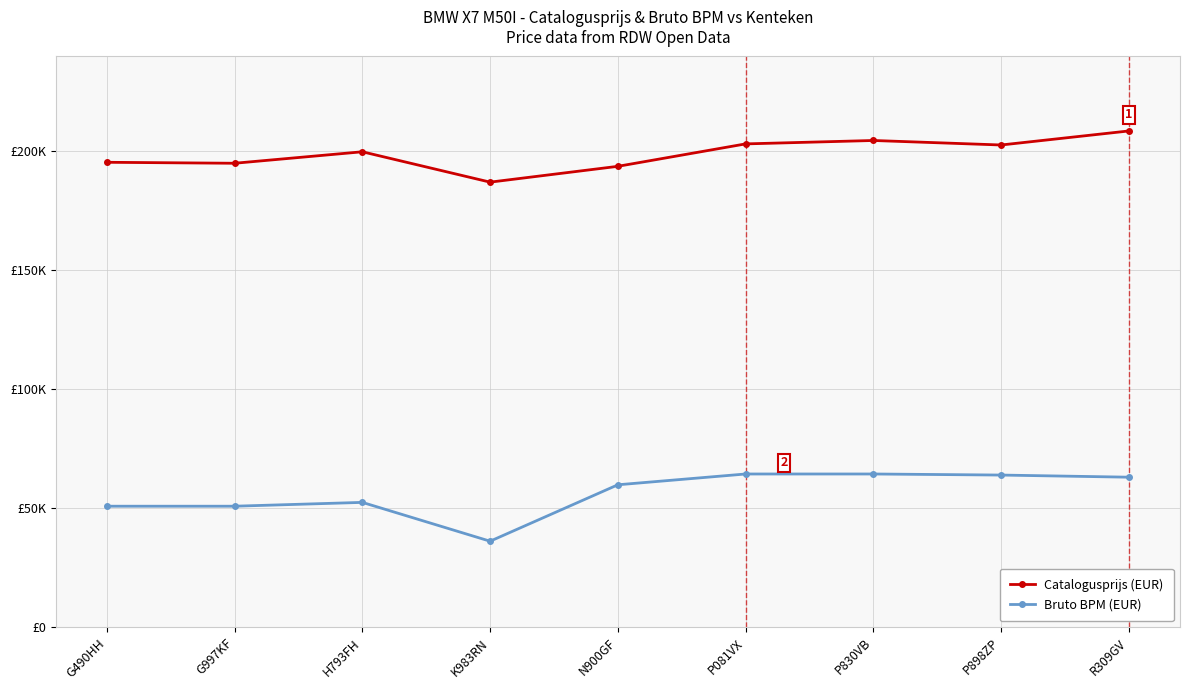

True or false: Catalogusprijs (EUR) and Bruto BPM (EUR) intersect in this chart.

False